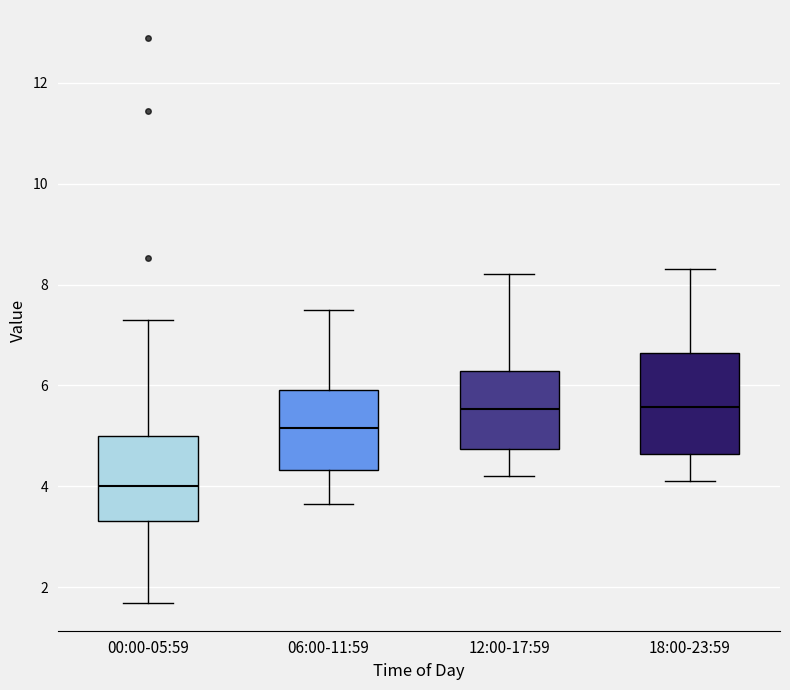

Reading left to right, transcribe this box plot: for each box, give where its median line is, the range the box spans, and where its two whiskers end, as read against the y-axis. The values are not printed on the chart, so give them approximately, as read against the axis.

00:00-05:59: median 4.0, box 3.4 to 5.0, whiskers 1.8 to 7.4
06:00-11:59: median 5.2, box 4.4 to 6.0, whiskers 3.6 to 7.6
12:00-17:59: median 5.6, box 4.8 to 6.2, whiskers 4.2 to 8.2
18:00-23:59: median 5.6, box 4.6 to 6.6, whiskers 4.2 to 8.4